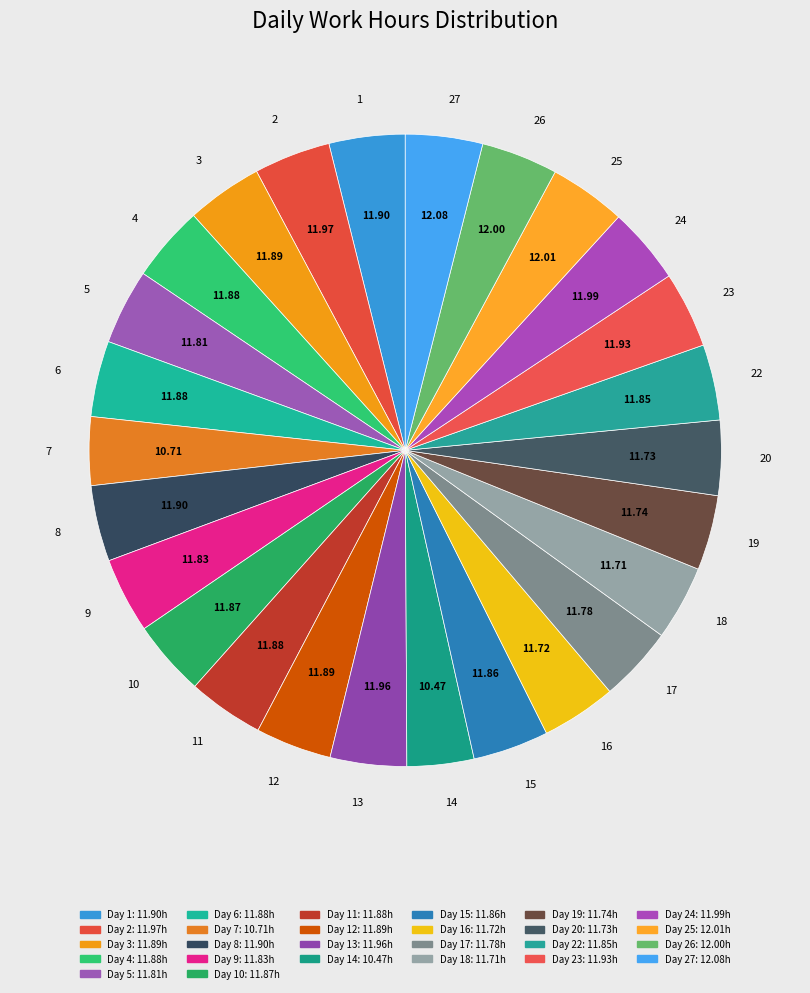

Do 11 and 3 together represent more than half of the pie?

No